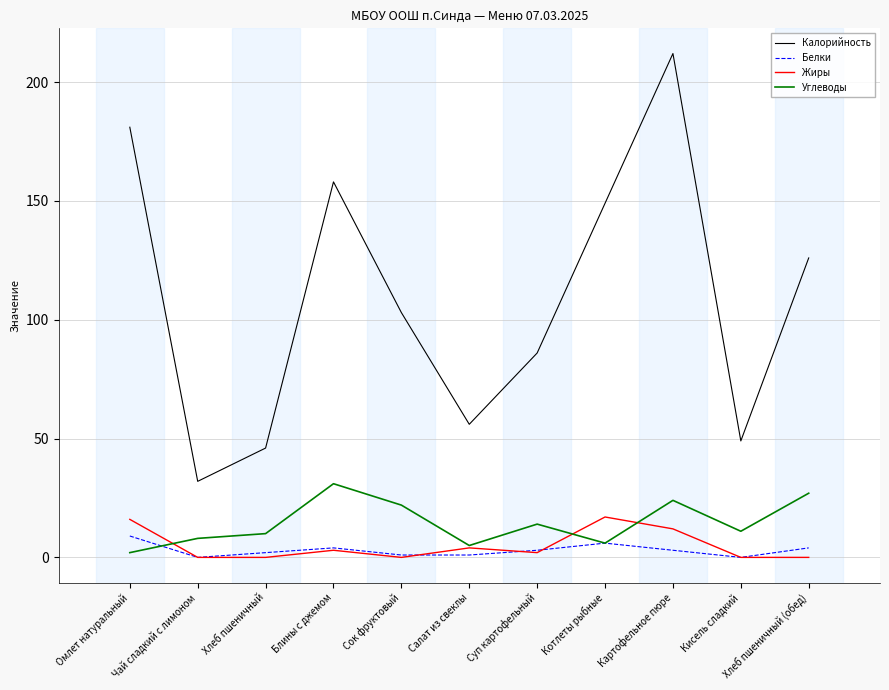

Which series has the largest range (max minus min)?

Калорийность